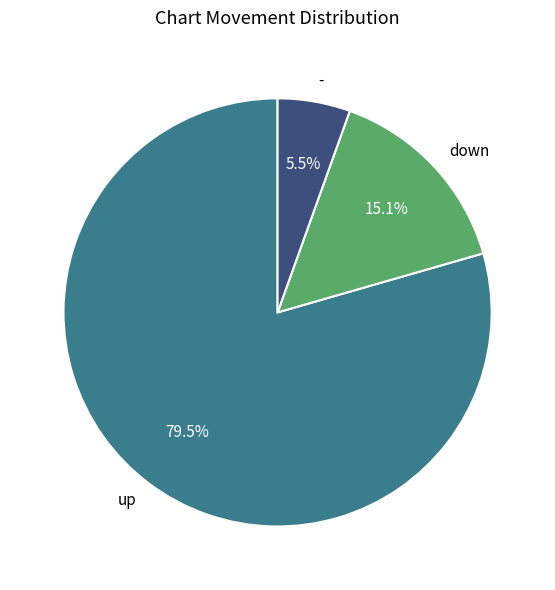

Rank the categories by value from highest to lowest.

up, down, -